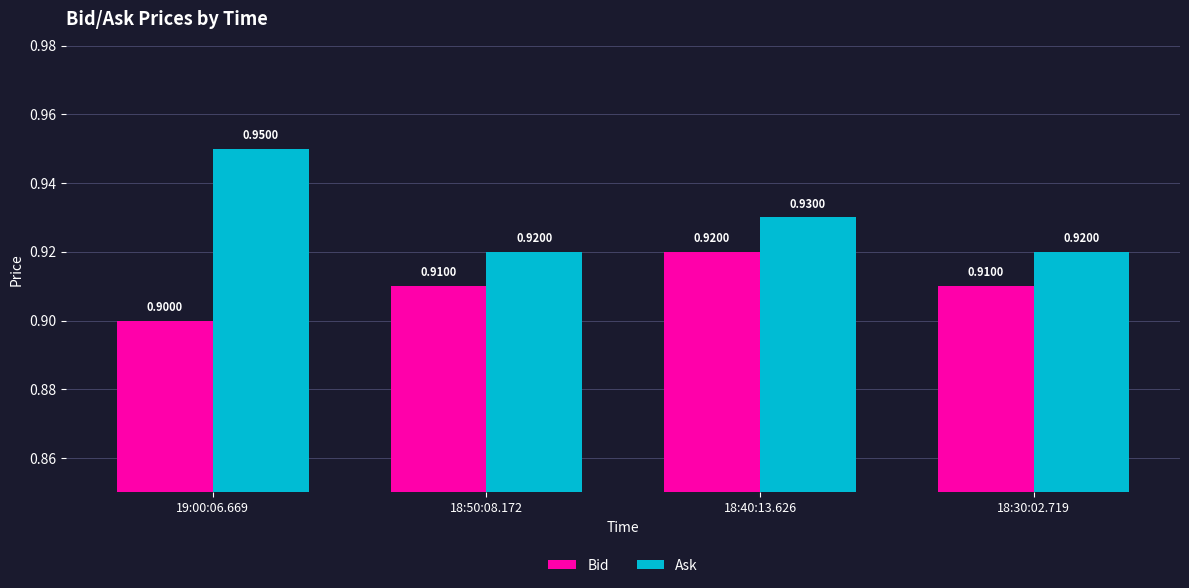

Between 19:00:06.669 and 18:30:02.719, which series saw the biggest shift?

Ask